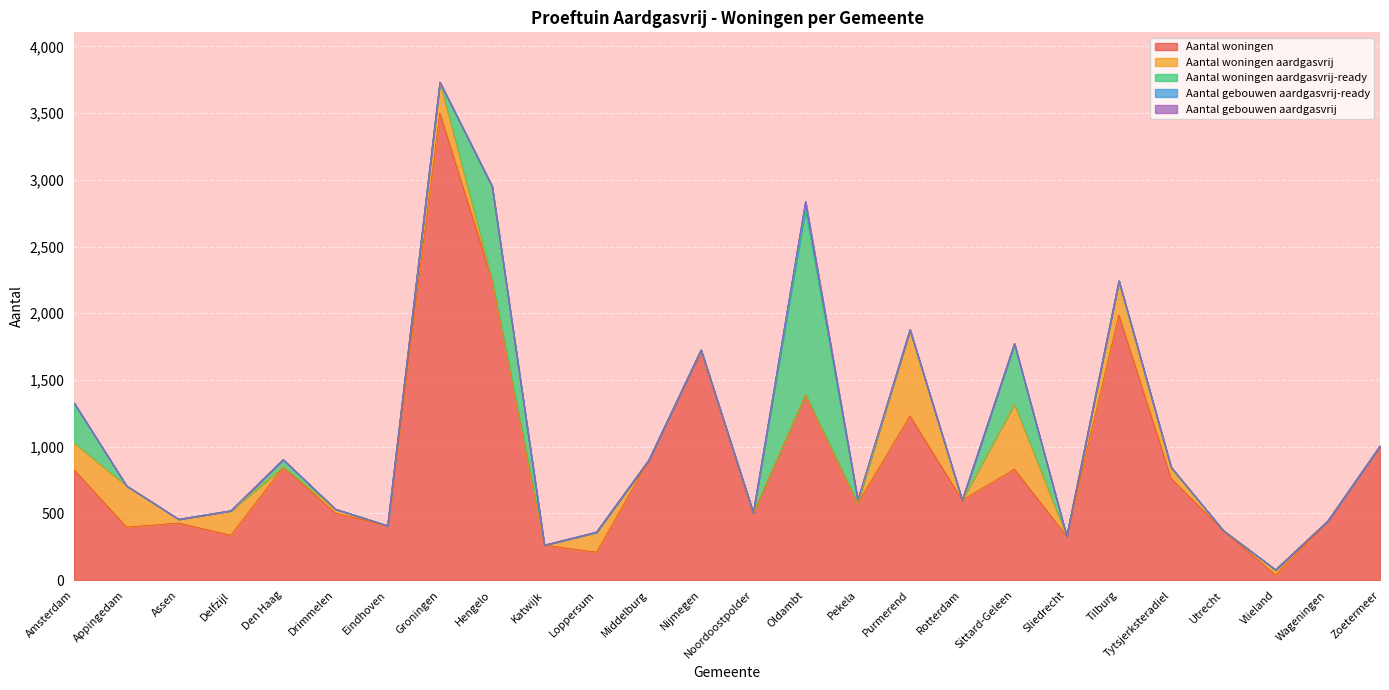

What is the value of the Aantal woningen point at the 3rd from the left?

428